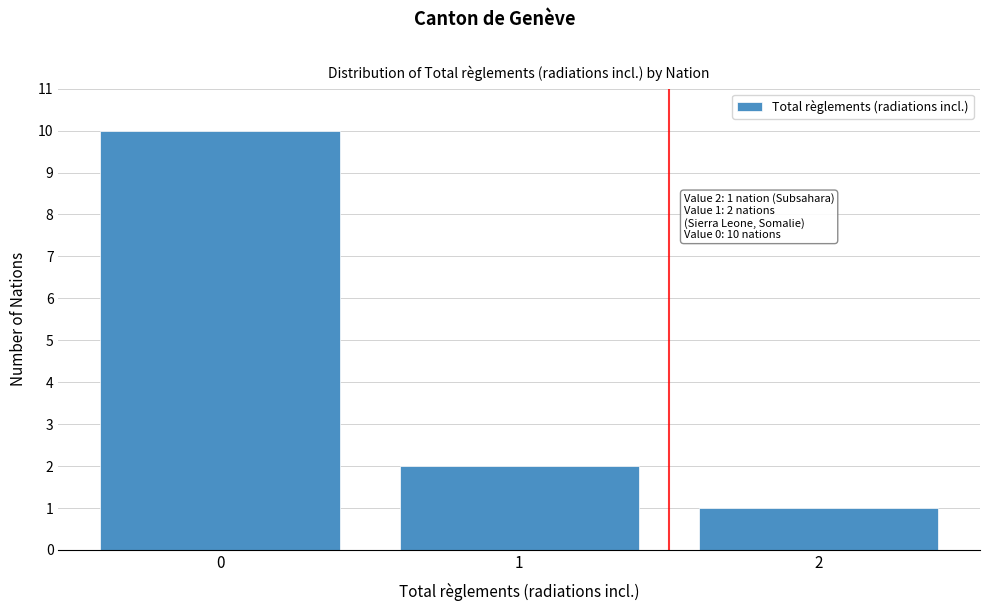

Over which range of the x-axis is the bar tallest?

-0.5 to 0.5